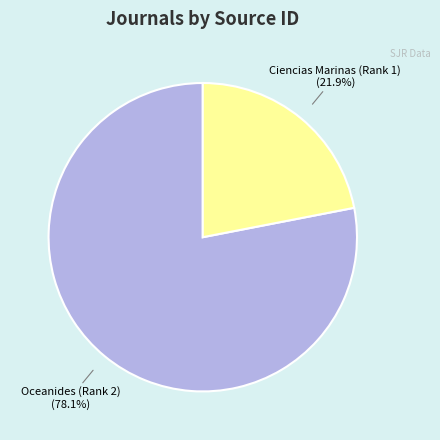

Does any single category account for the majority?

Yes